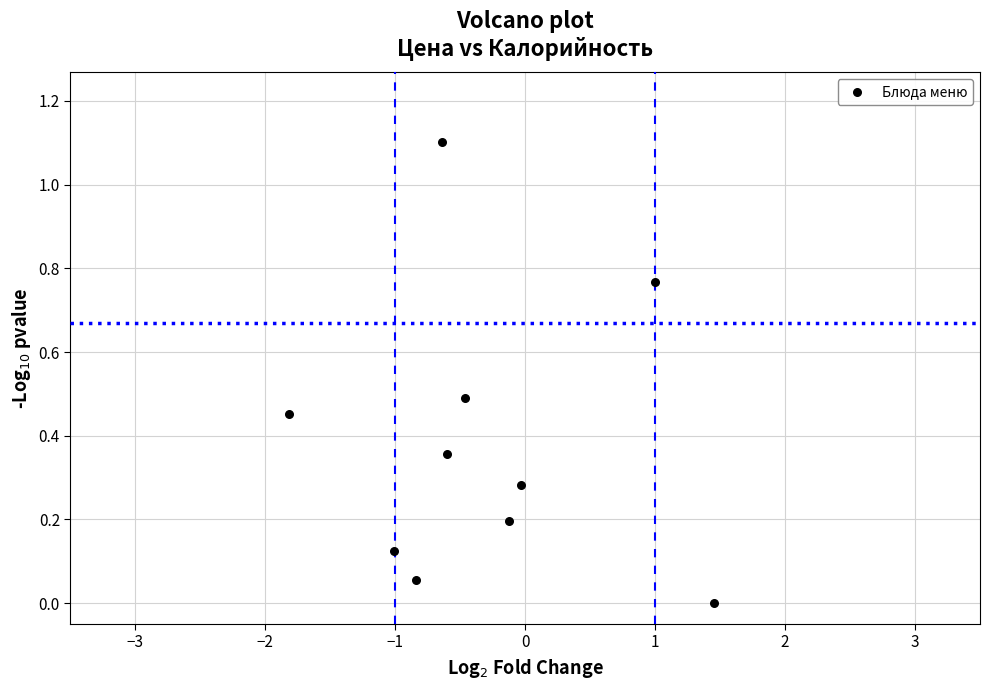

What is the range of X values (max minus min)?

3.3